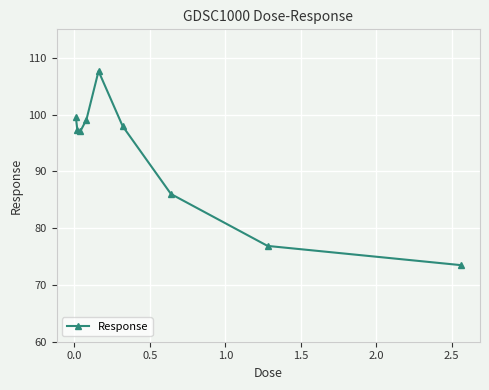

True or false: the data has more than 1 interior local peaks.

False